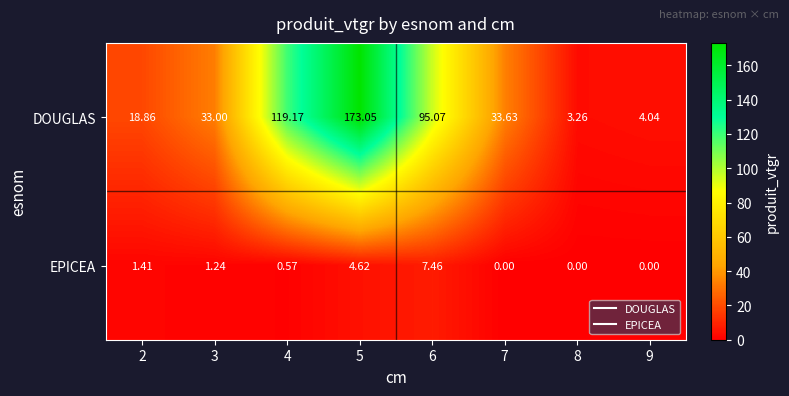

List the series in order of their overall mean, highest first.

DOUGLAS, EPICEA